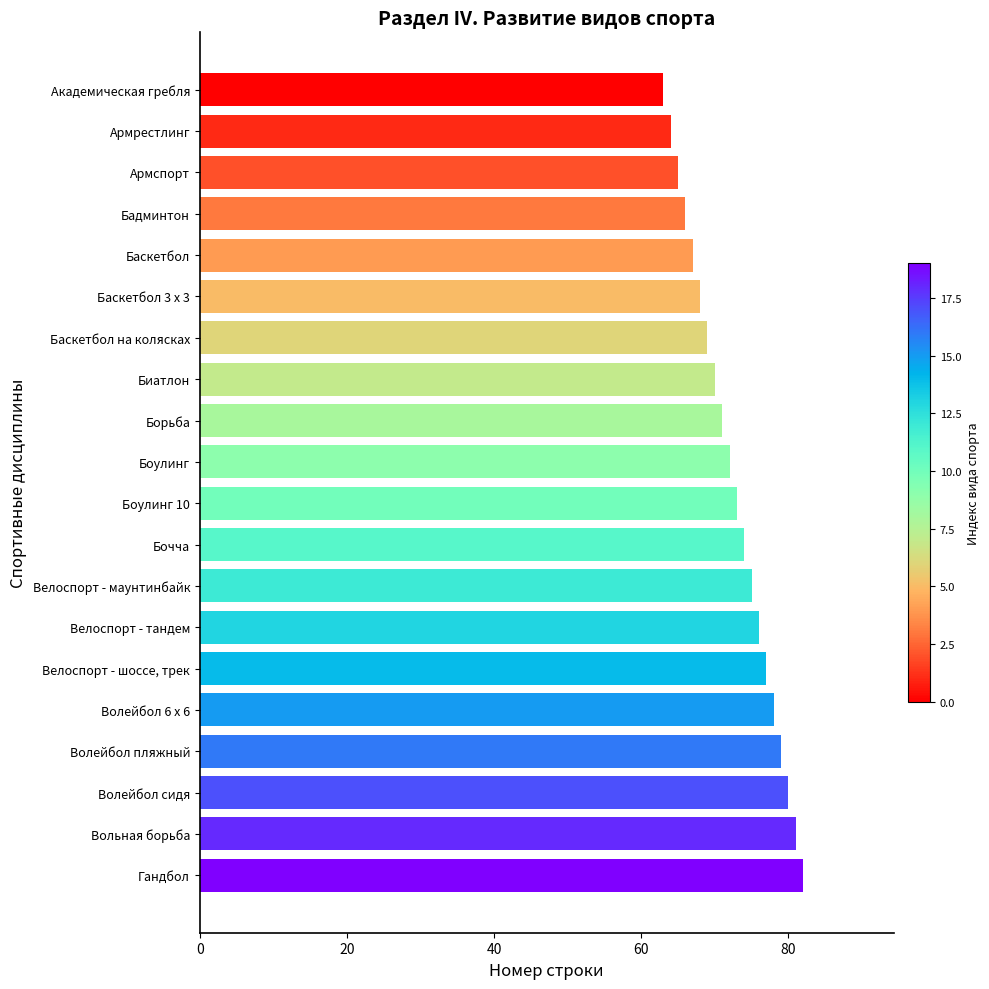

Approximately how many times larger is the value at Боулинг compared to Армспорт?

1.1